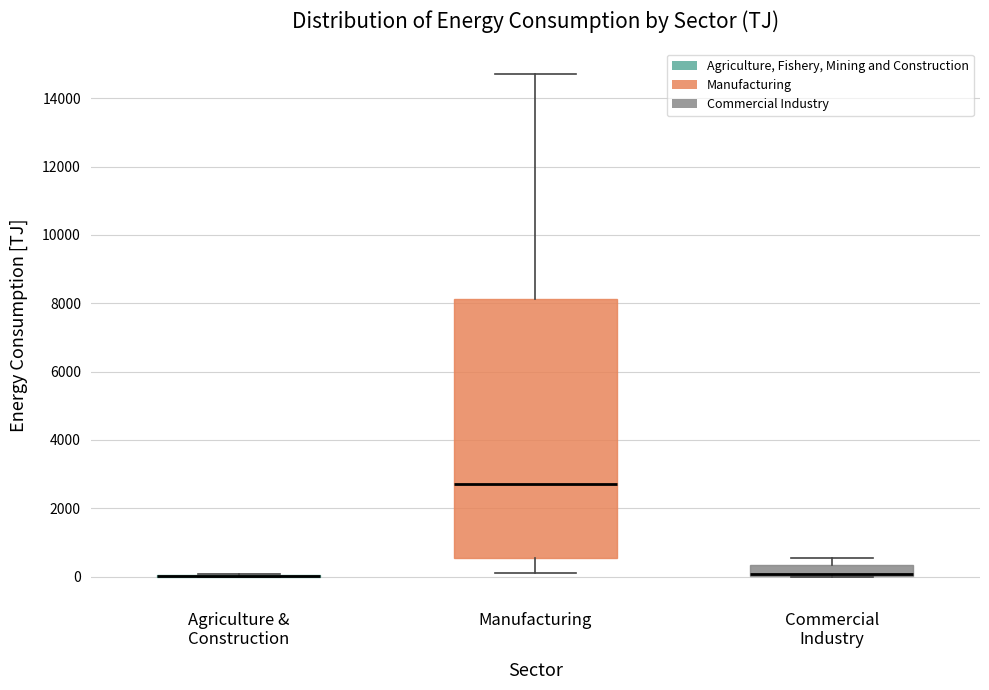

Reading left to right, transcribe this box plot: for each box, give where its median line is, the range the box spans, and where its two whiskers end, as read against the y-axis. The values are not printed on the chart, so give them approximately, as read against the axis.

Agriculture & Construction: box collapsed to a line at 0, whiskers 0 to 0
Manufacturing: median 2600, box 600 to 8200, whiskers 200 to 14800
Commercial Industry: median 0 (drawn on the box's lower edge), box 0 to 400, whiskers 0 to 600